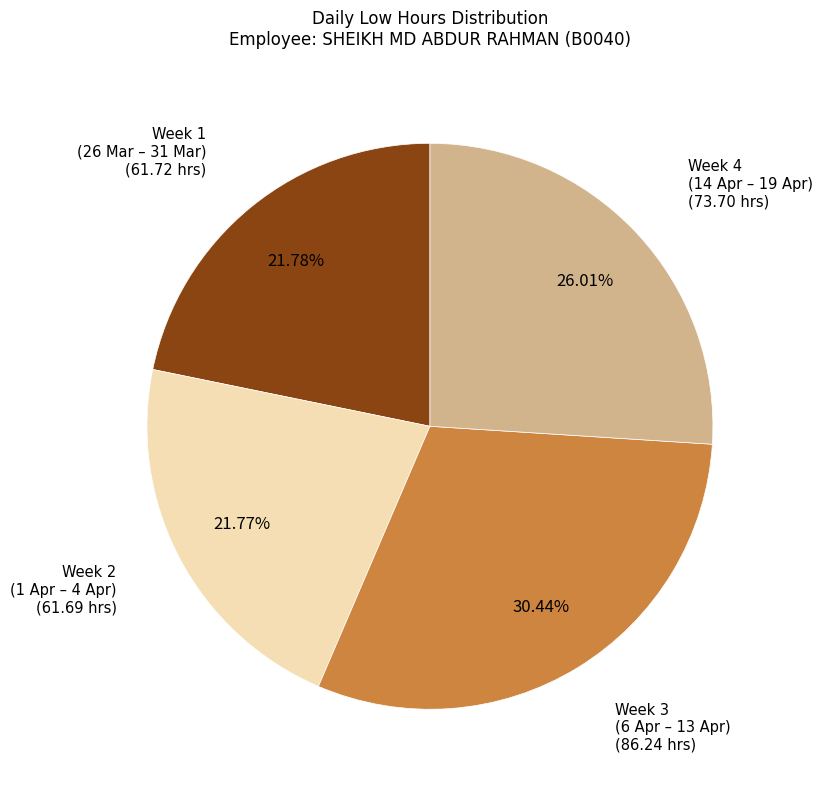

Is there any slice that represents more than half of the pie?

No